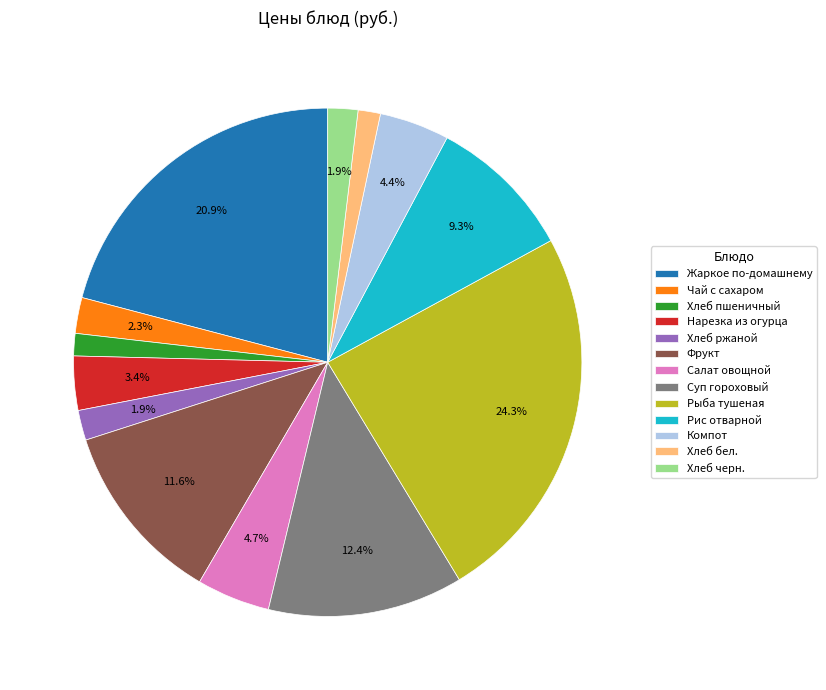

Does Чай с сахаром represent more than half of the total?

No